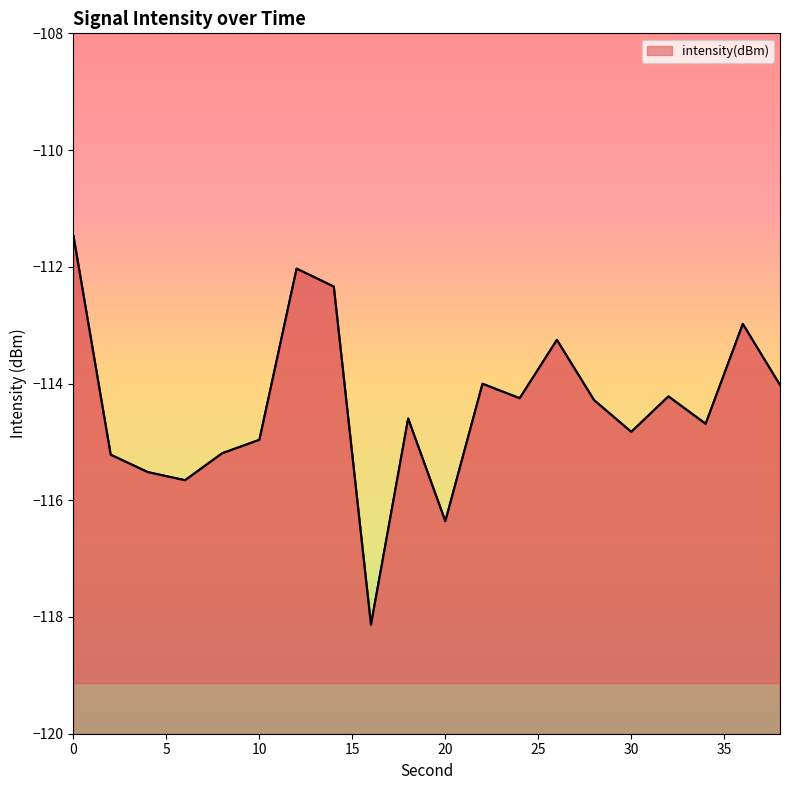

The chart shows a value of -112.3 at 14. True or false?

True